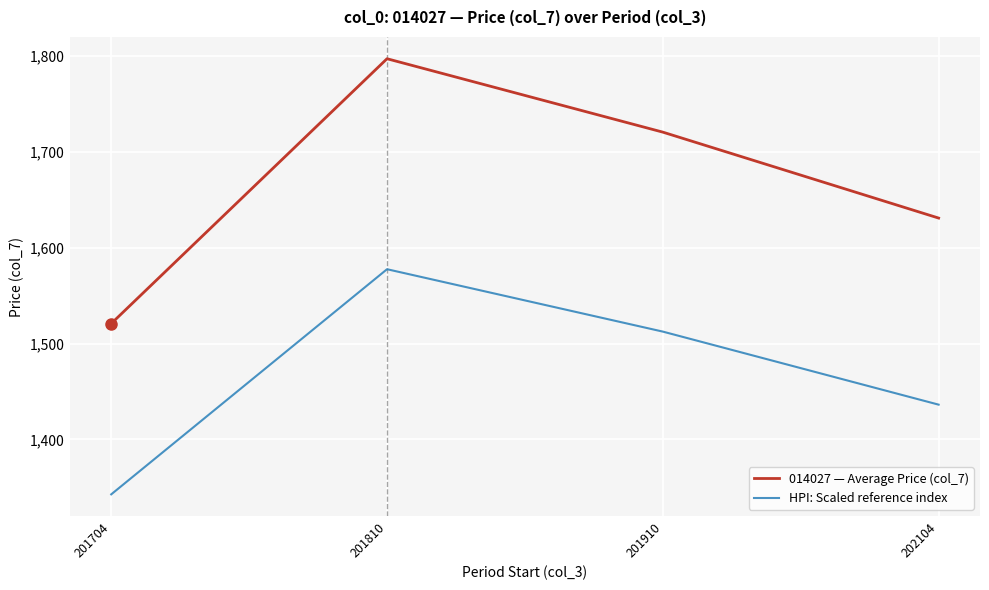

At how many categories does at least one series exceed 1429?

4